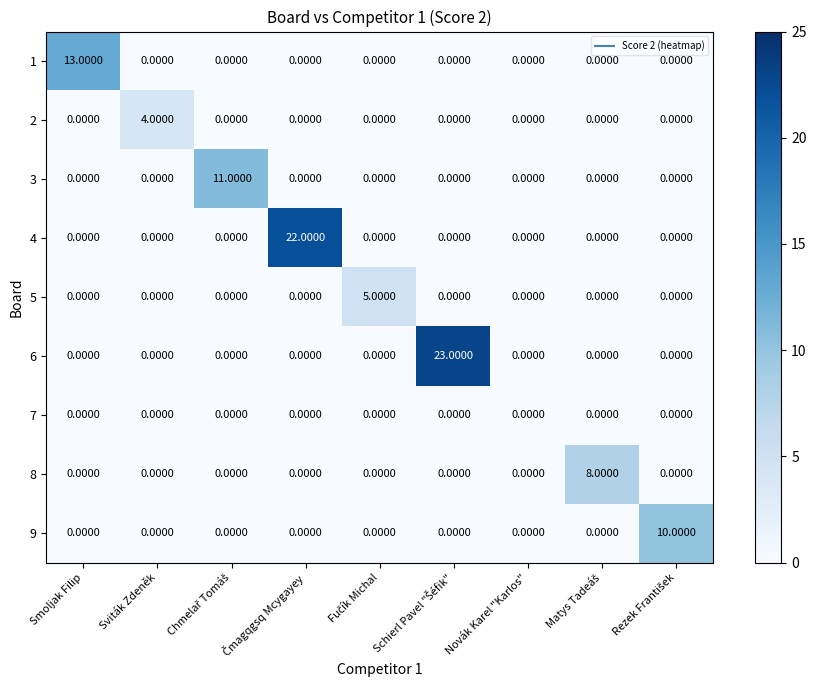

Which series has the widest spread of values?

6